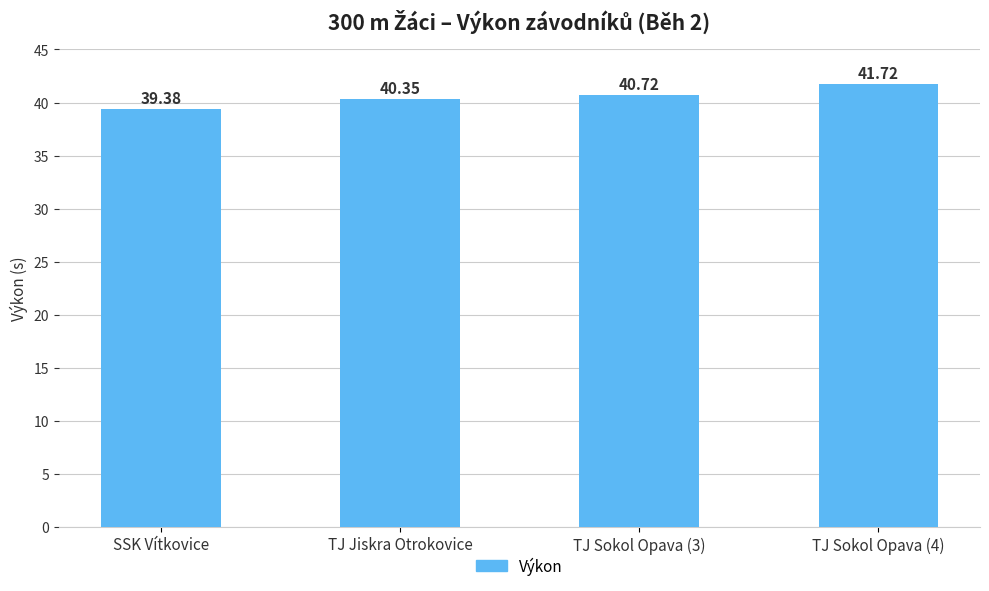

What is the sum of the values at TJ Sokol Opava (4) and SSK Vítkovice?

81.1